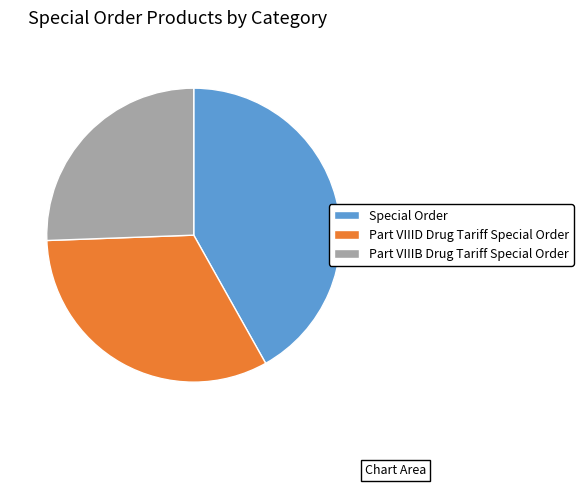

What is the largest slice in the pie chart?

Special Order